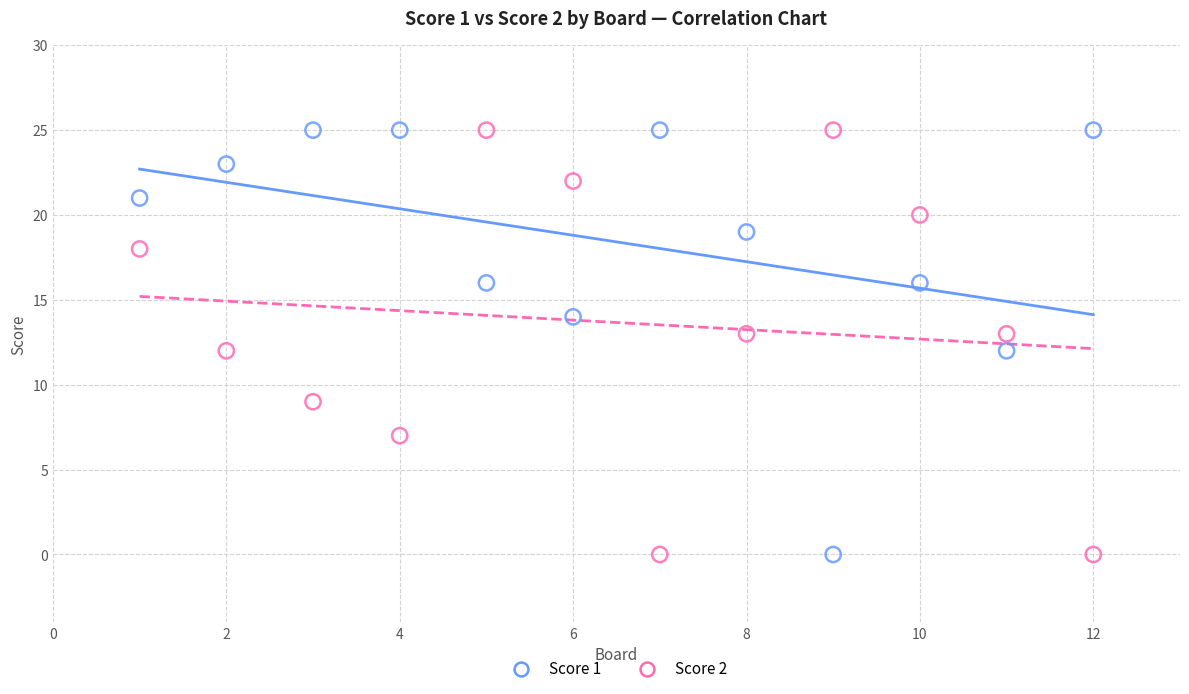

What are all the series names shown in the legend?

Score 1, Score 2